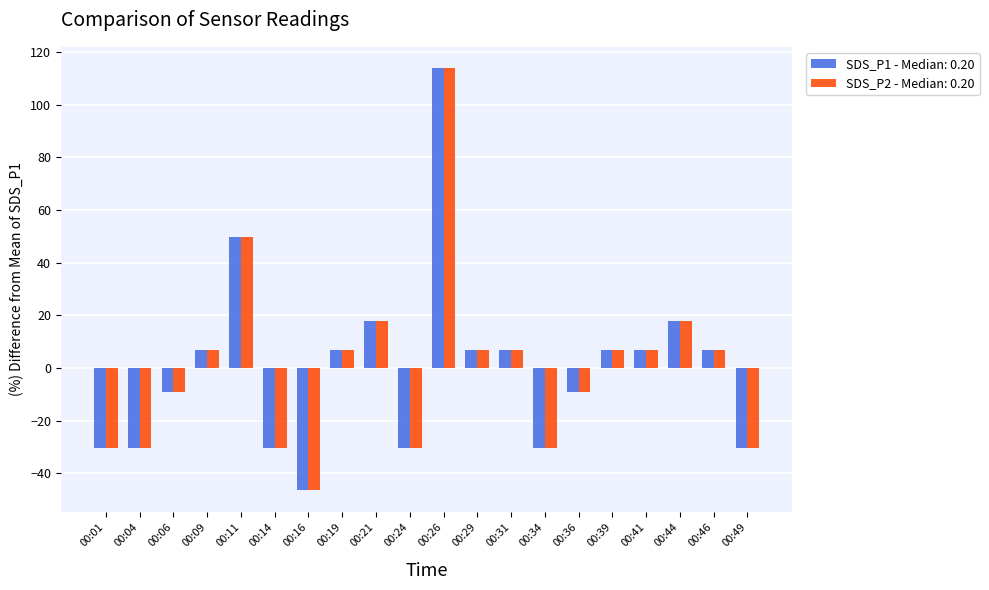

Count the number of data series in this chart.

2